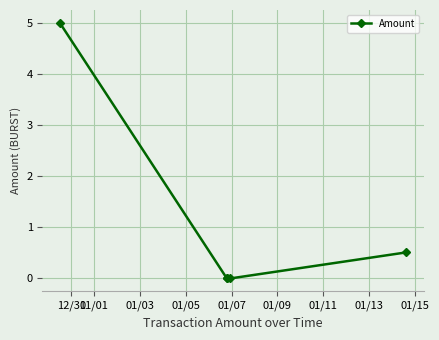

What is the greatest value displayed?

5.0